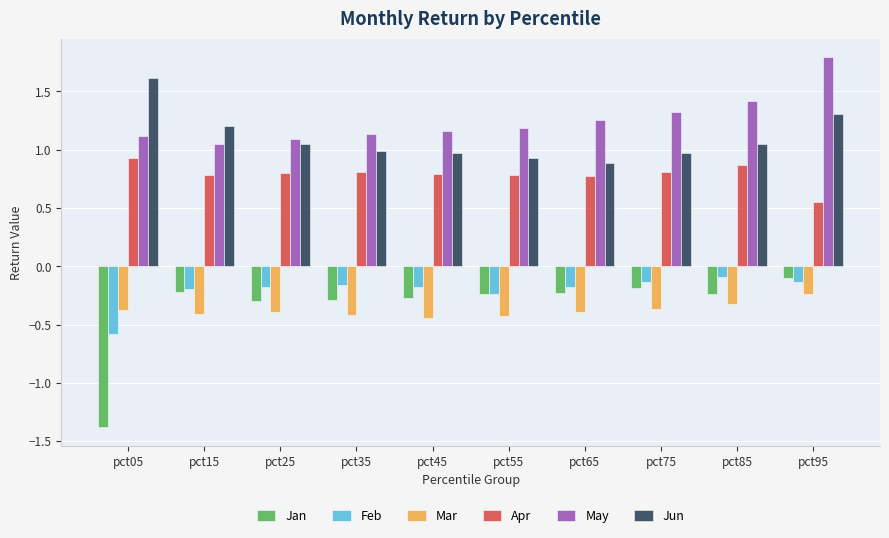

The Feb series shows -0.2 at pct45. True or false?

True